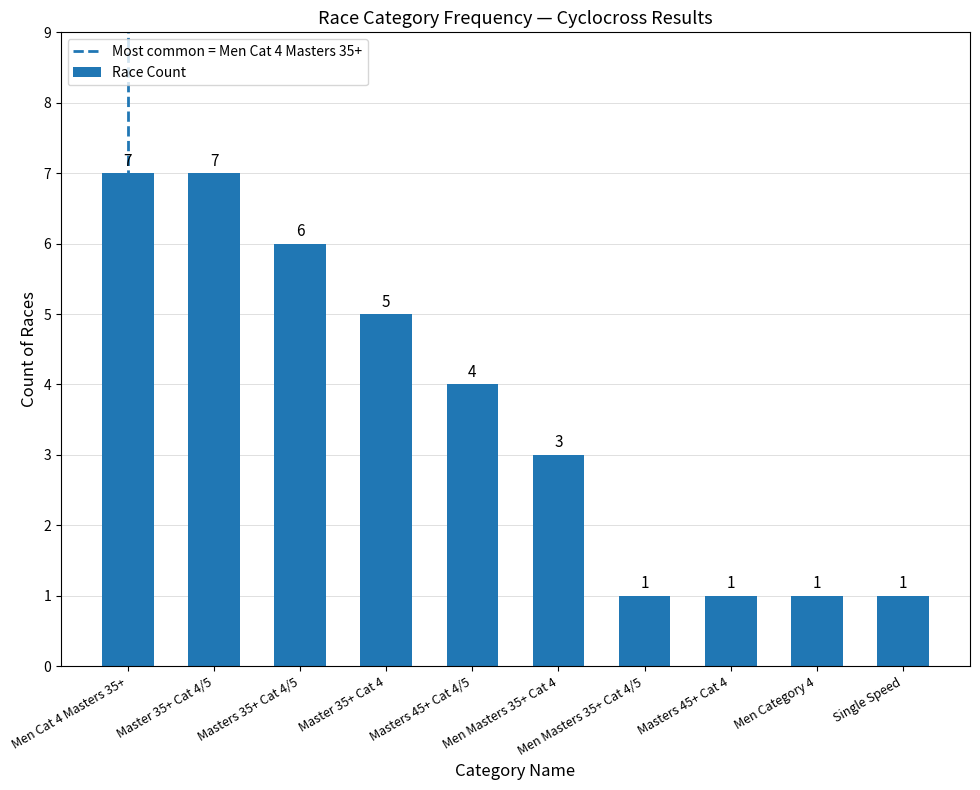

How many values are between 1 and 6?

8